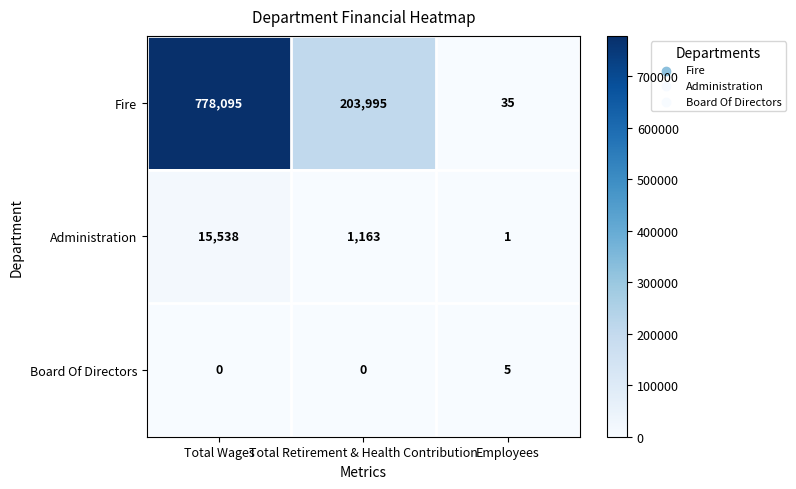

Reading left to right, transcribe all the data shown in this chart.

Fire: Total Wages=778095	Total Retirement & Health Contribution=203995	Employees=35
Administration: Total Wages=15538	Total Retirement & Health Contribution=1163	Employees=1
Board Of Directors: Total Wages=0	Total Retirement & Health Contribution=0	Employees=5